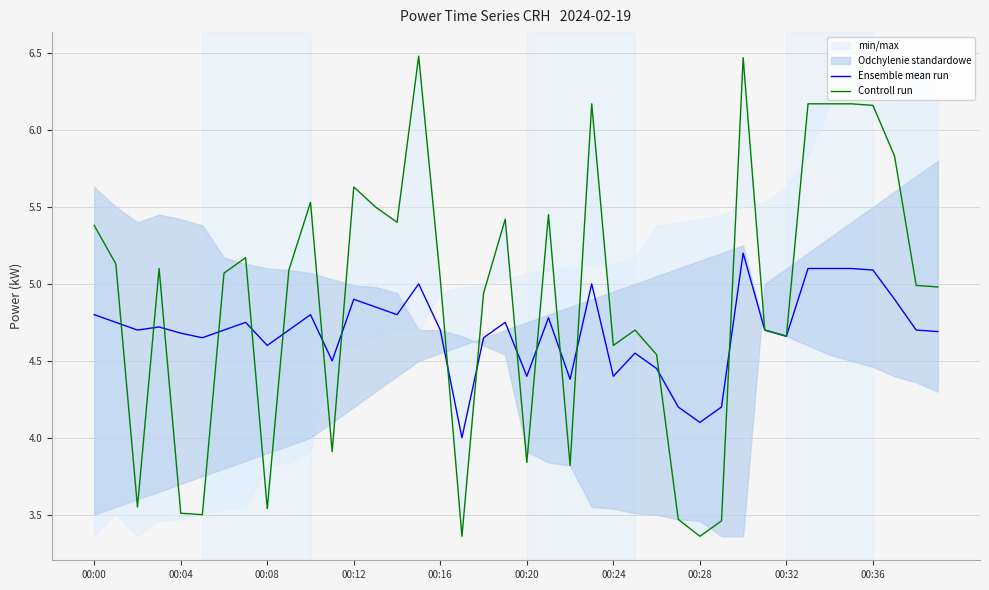

True or false: Ensemble mean run and Controll run cross at least once.

True